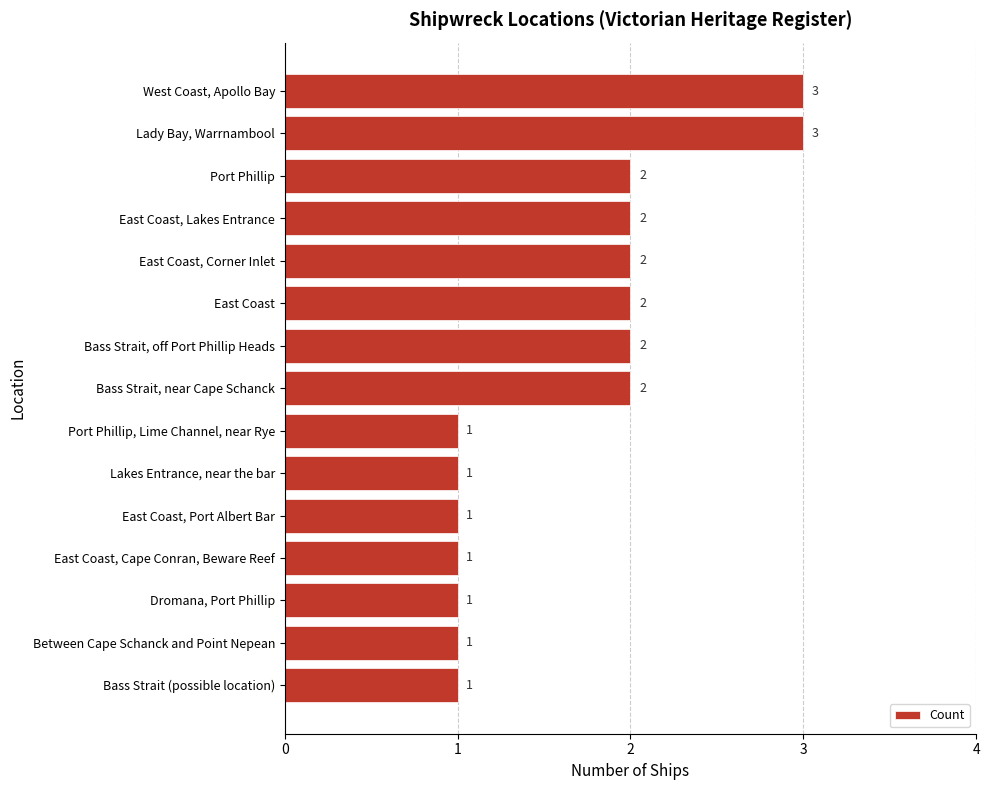

What is the label of the 5th bar from the bottom?

East Coast, Port Albert Bar